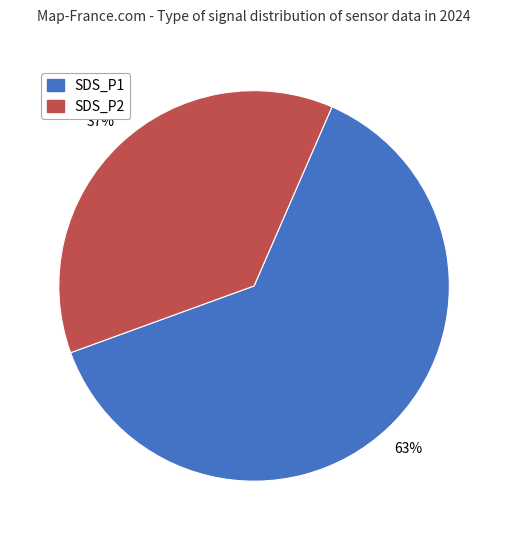

To the nearest percent, what is the average slice percentage?

50%